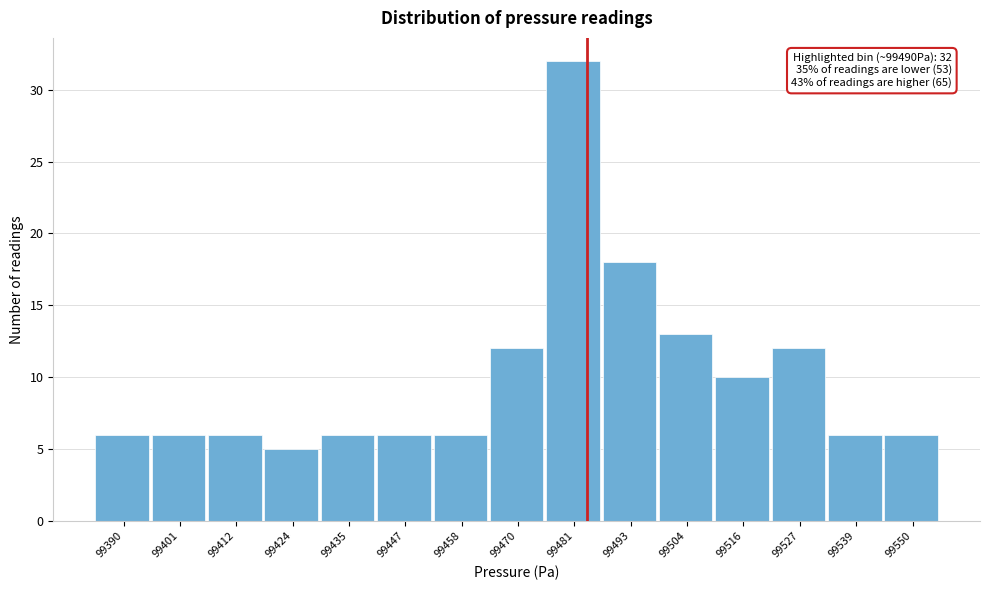

Reading left to right, extract all data points from this chart.

99390=6	99401=6	99412=6	99424=5	99435=6	99447=6	99458=6	99470=12	99481=32	99493=18	99504=13	99516=10	99527=12	99539=6	99550=6